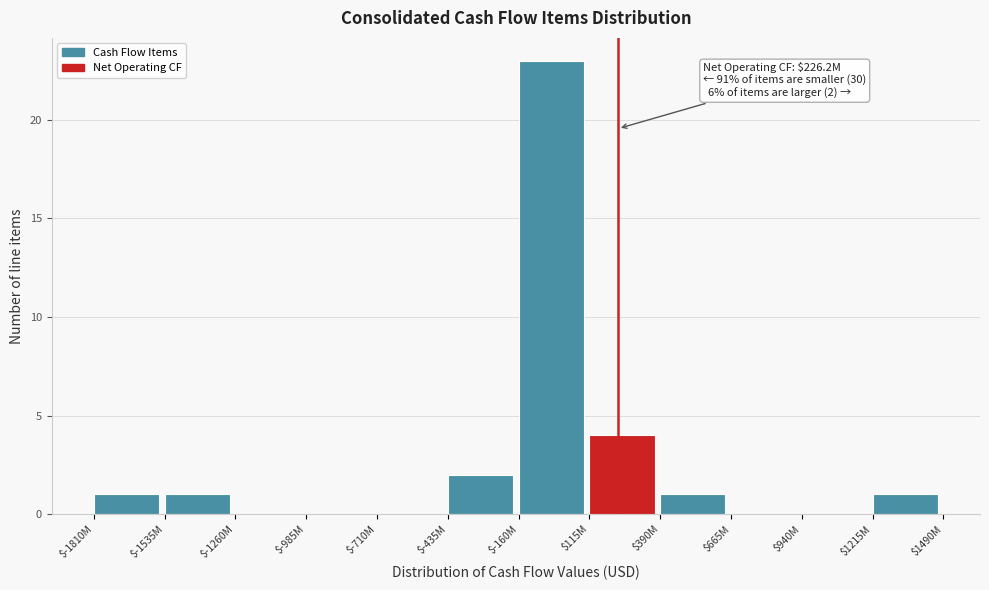

The chart shows a value of 2 at $-435M. True or false?

True